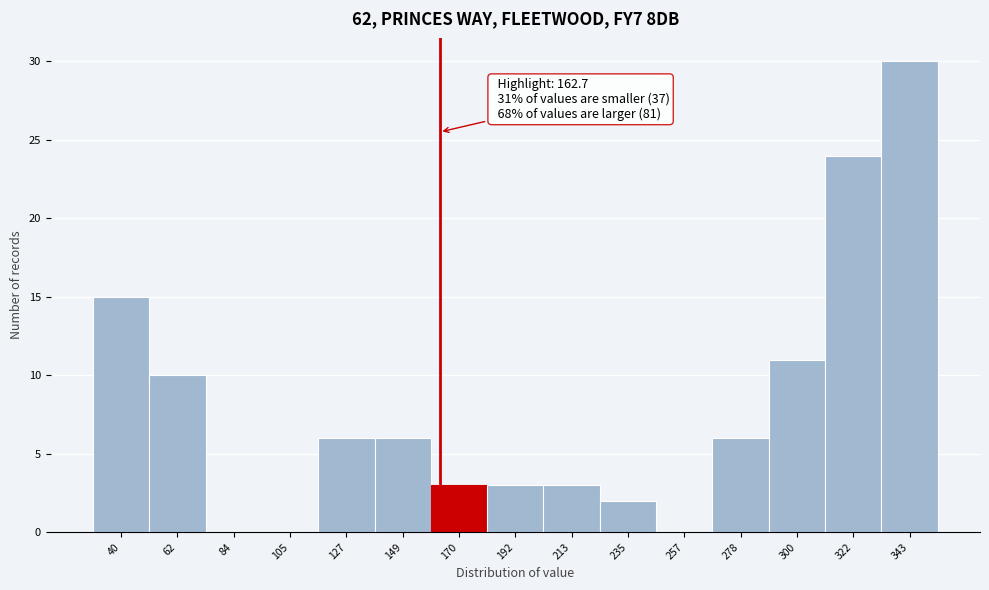

Over which range of the x-axis is the bar tallest?

330 to 355